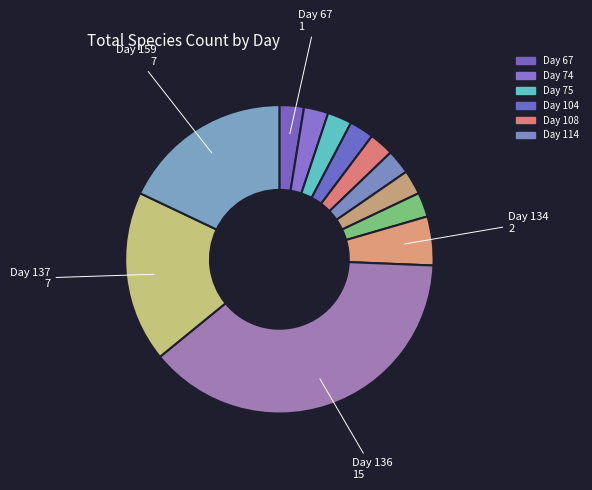

Rank the categories by value from lowest to highest.

67, 74, 75, 104, 108, 114, 125, 129, 134, 136, 137, 159